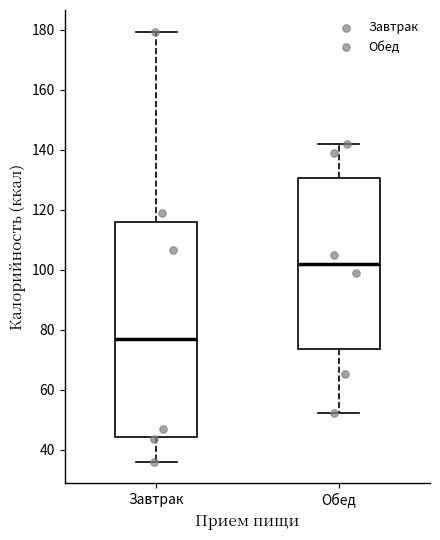

Reading left to right, read every box against the y-axis: the position of its median line, the range the box covers, and the ends of its whiskers. The values are not printed on the chart, so give them approximately, as read against the axis.

Завтрак: median 76, box 44 to 116, whiskers 36 to 180
Обед: median 102, box 74 to 130, whiskers 52 to 142